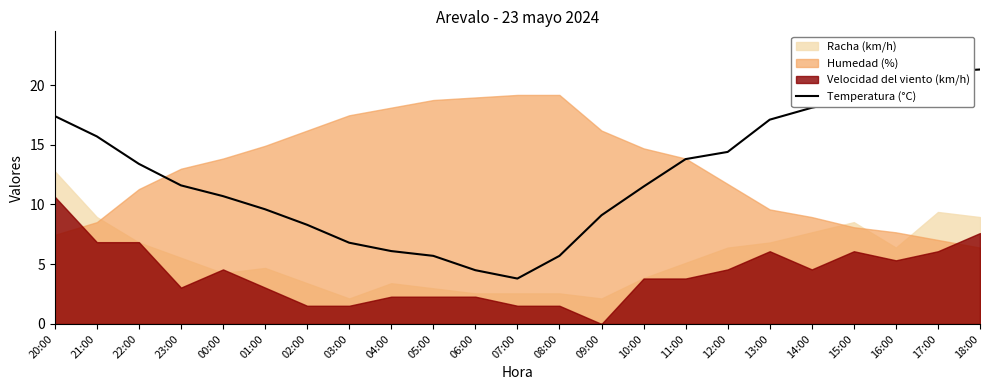

How many categories are shown in the chart?

23